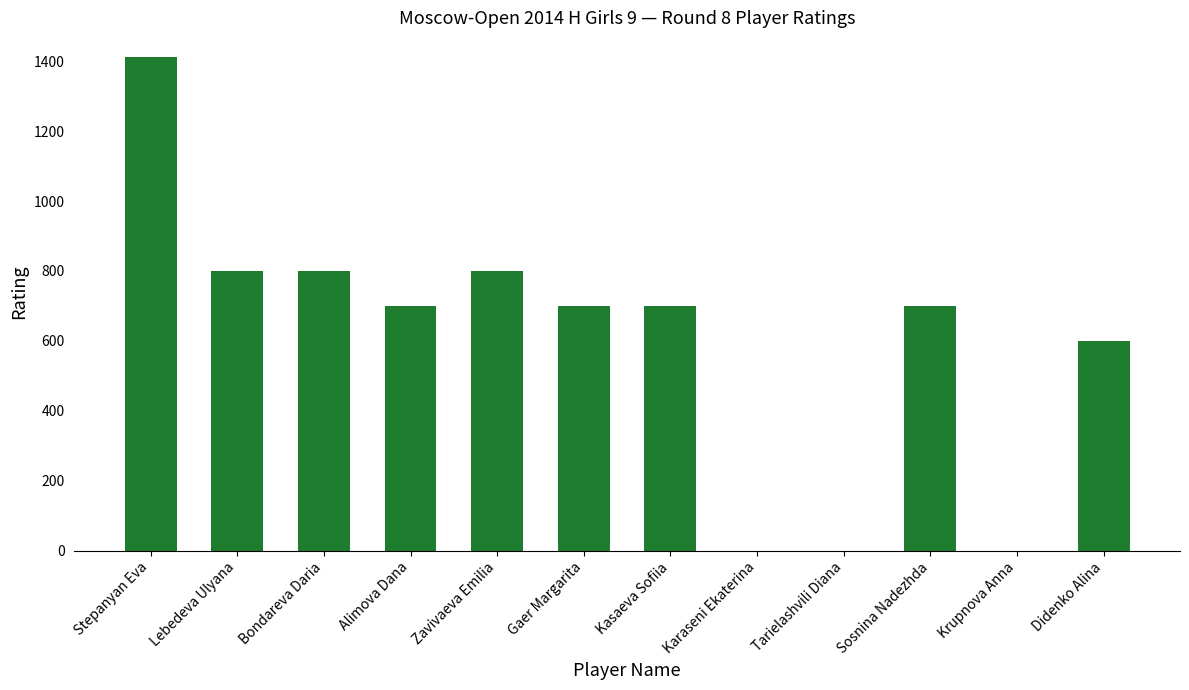

Which label corresponds to the largest value in the chart?

Stepanyan Eva